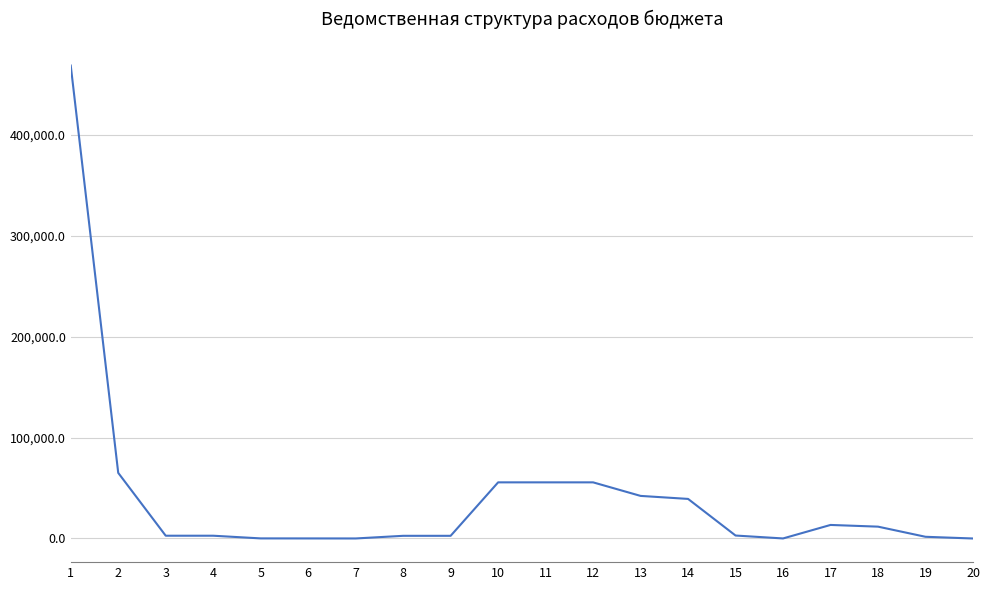

Is it true that the value at 2 is 65022.6?

True